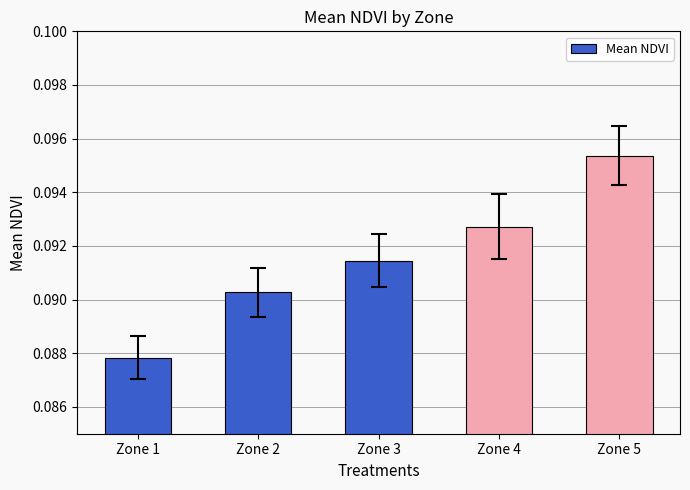

The value at Zone 5 is 0.0. True or false?

False